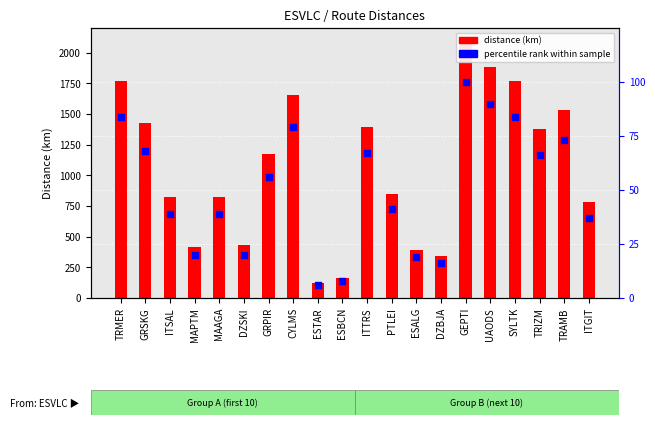

Which series has the widest spread of Y values?

distance (km)